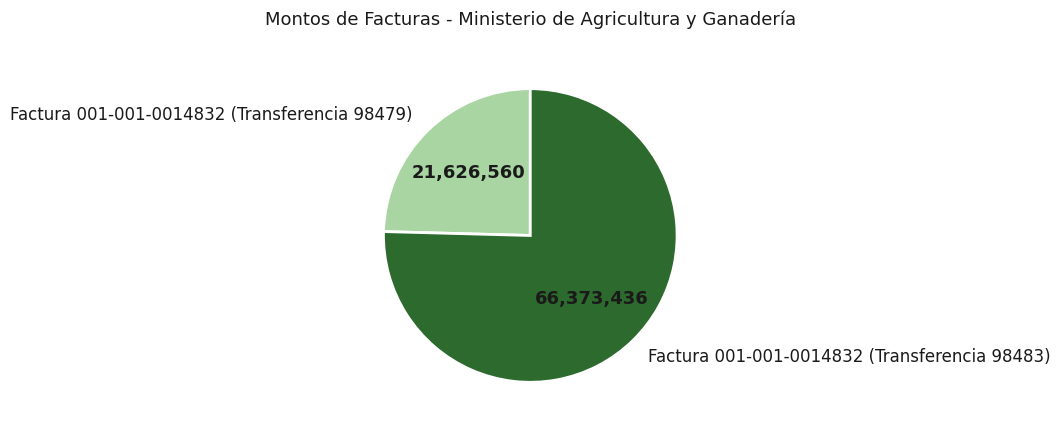

True or false: Factura 001-001-0014832 (Transferencia 98479) accounts for 14% of the total.

False